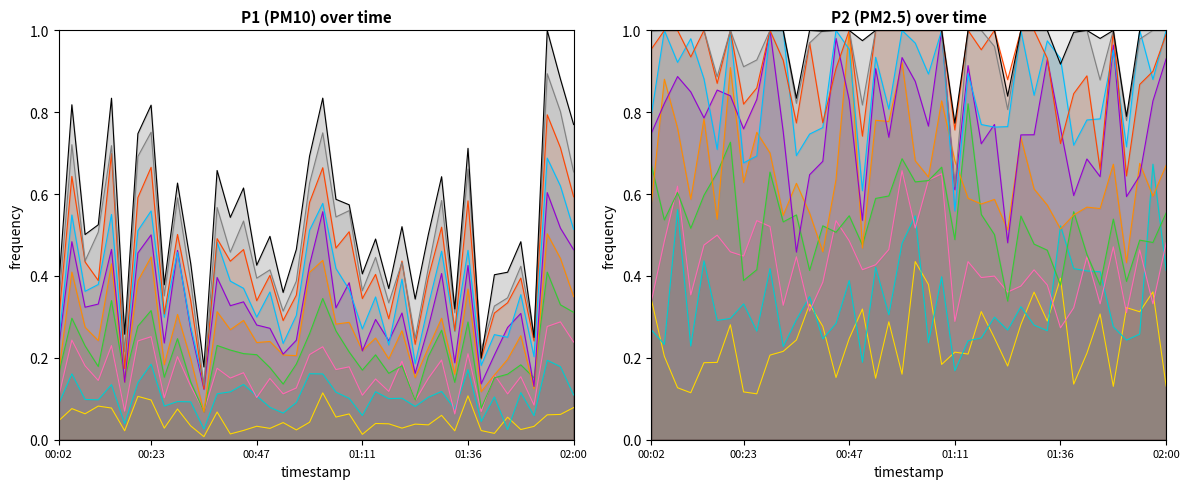

Count the values in the range 0 to 1.

40